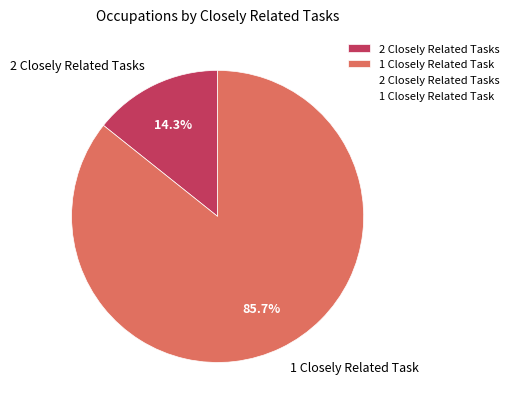

Combined, do 2 Closely Related Tasks and 1 Closely Related Task account for over 50%?

Yes